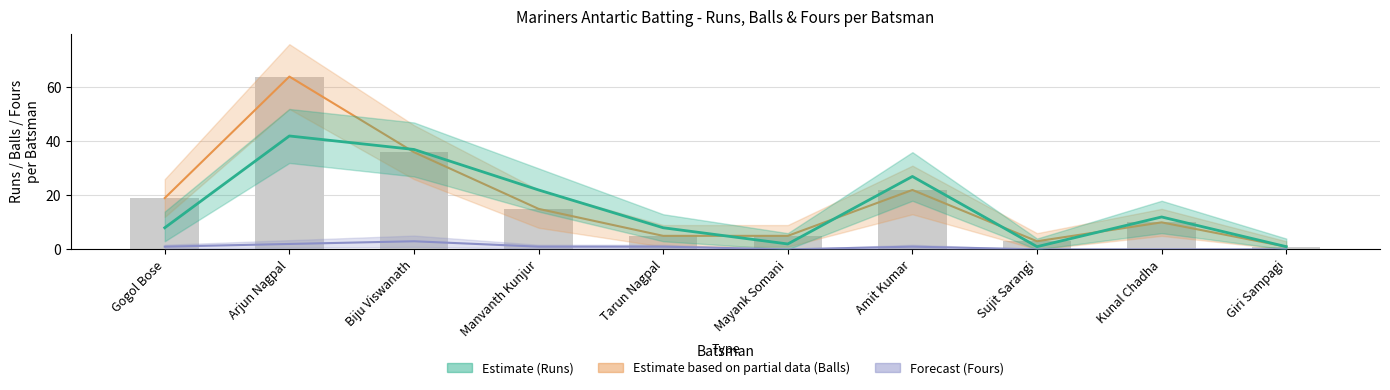

Which series has the largest range (max minus min)?

Balls